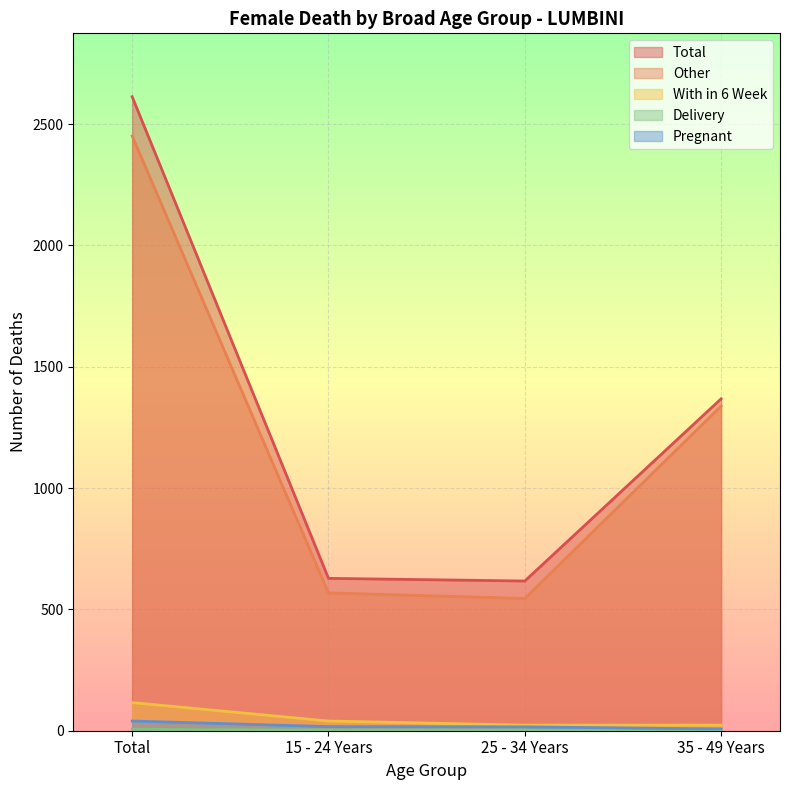

At 25 - 34 Years, list the series in order from largest to smallest.

Total, Other, With in 6 Week, Pregnant, Delivery